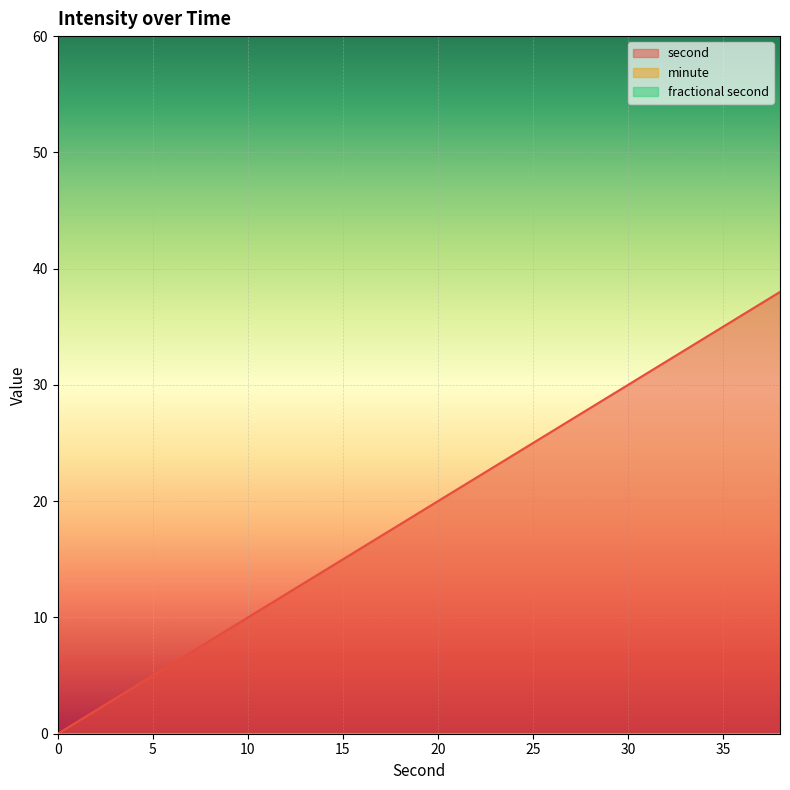

Which series has the largest total across all categories?

second